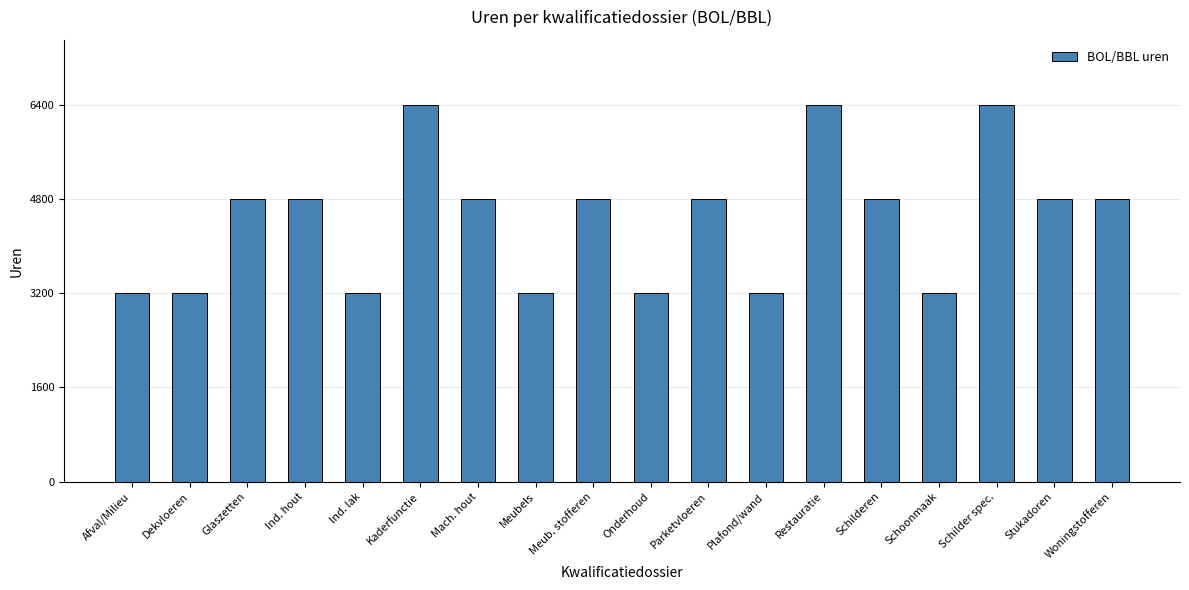

What is the change in value from Ind. hout to Schilder spec.?

+1600